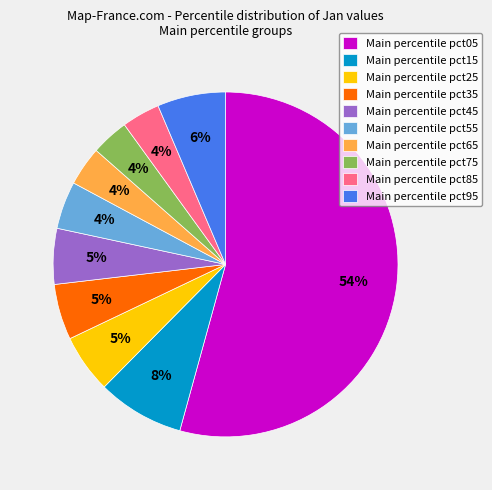

Which slice is the largest?

Main percentile pct05